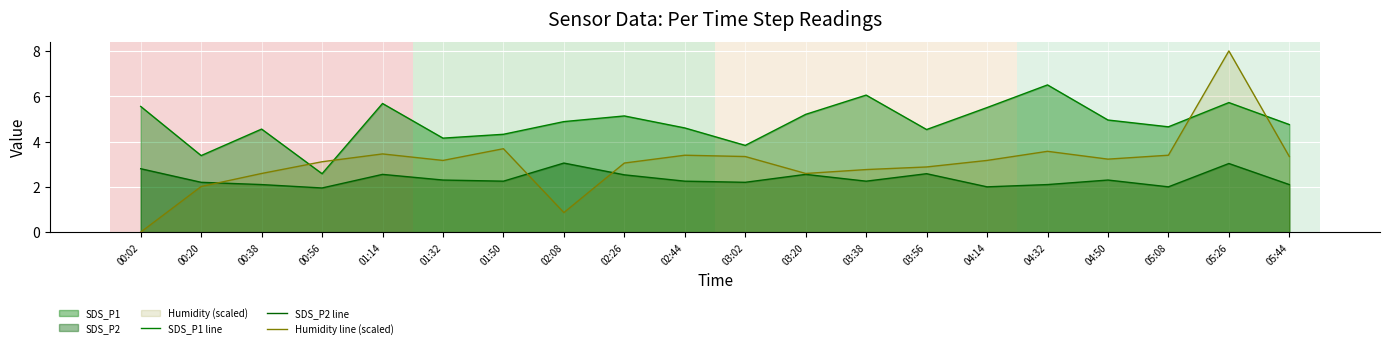

How many values in the SDS_P2 line series exceed 2?

17